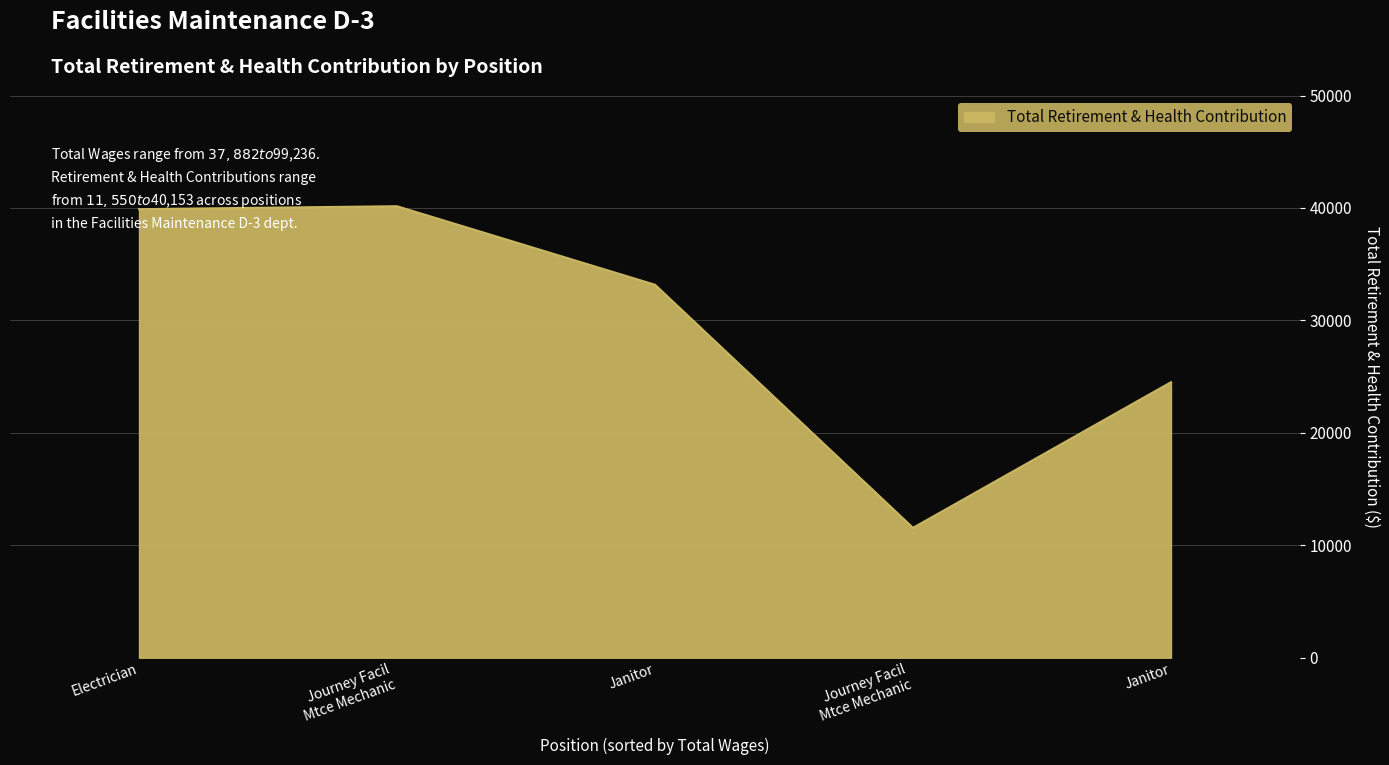

How many values are below 33169?

2